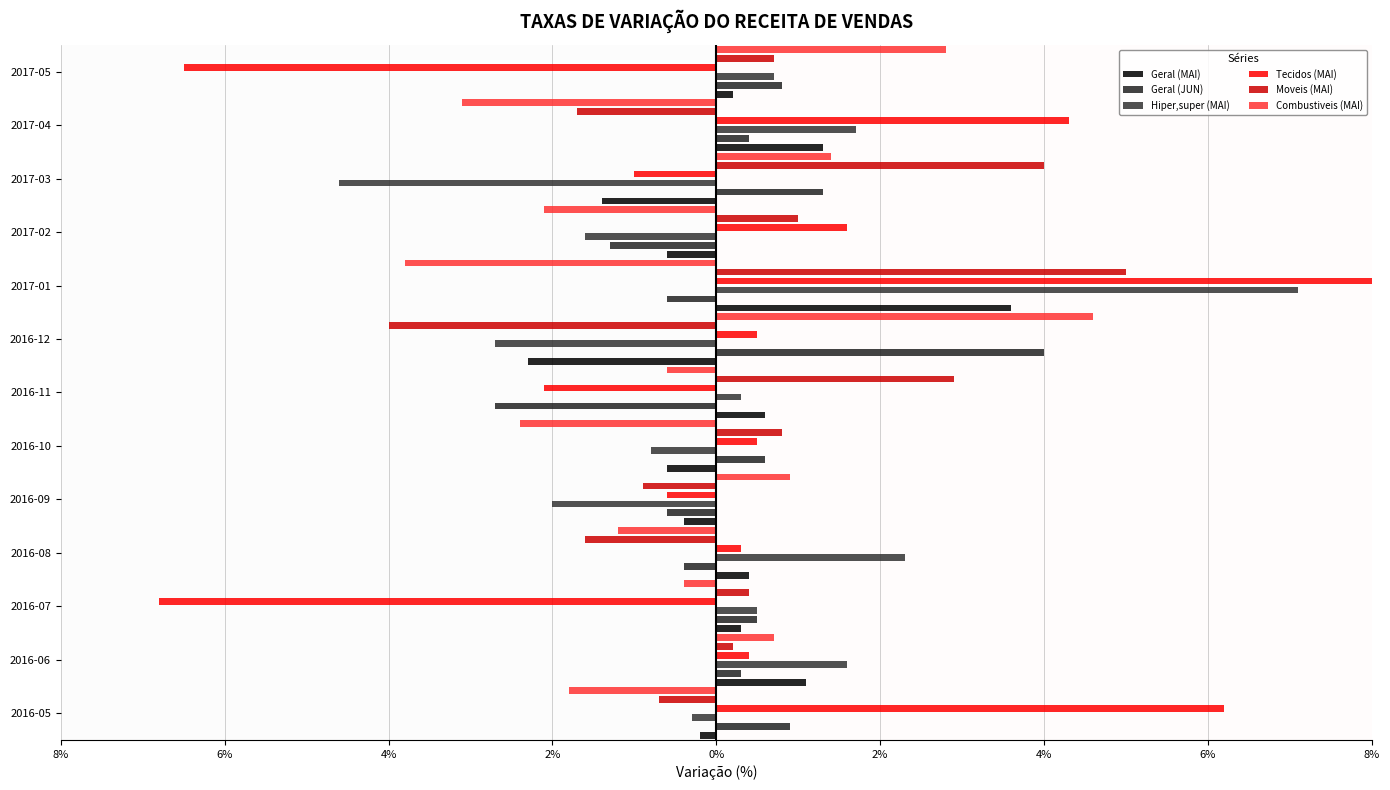

How many groups of bars are there?

13